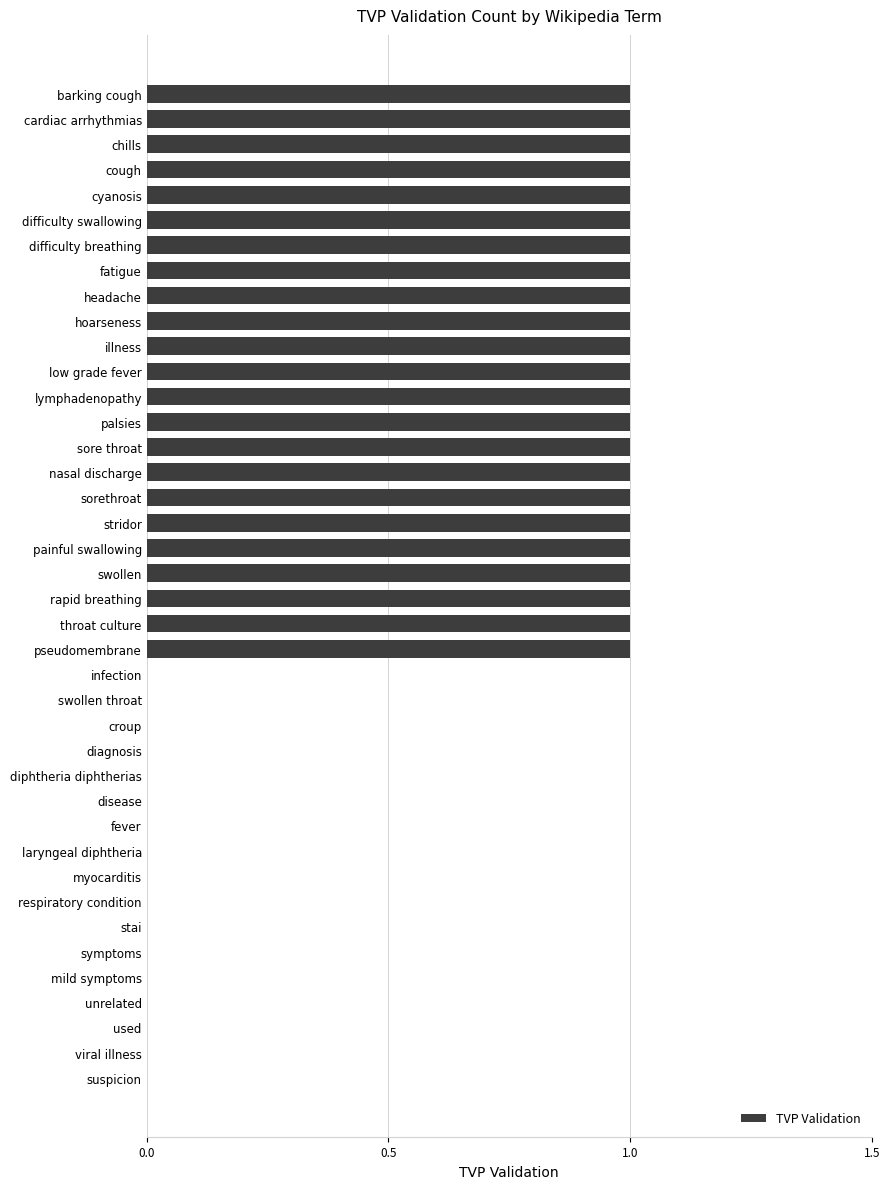

What is the sum of all values?

23